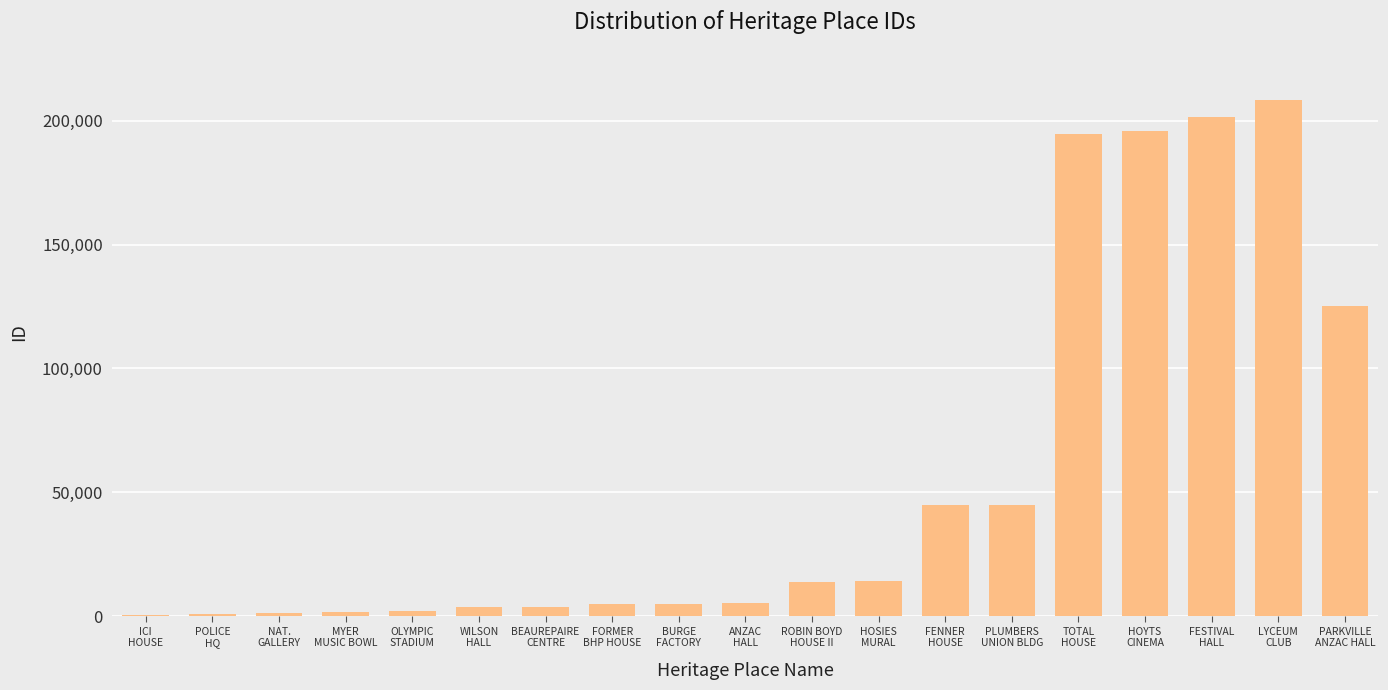

What is the sum of all values?

1072193